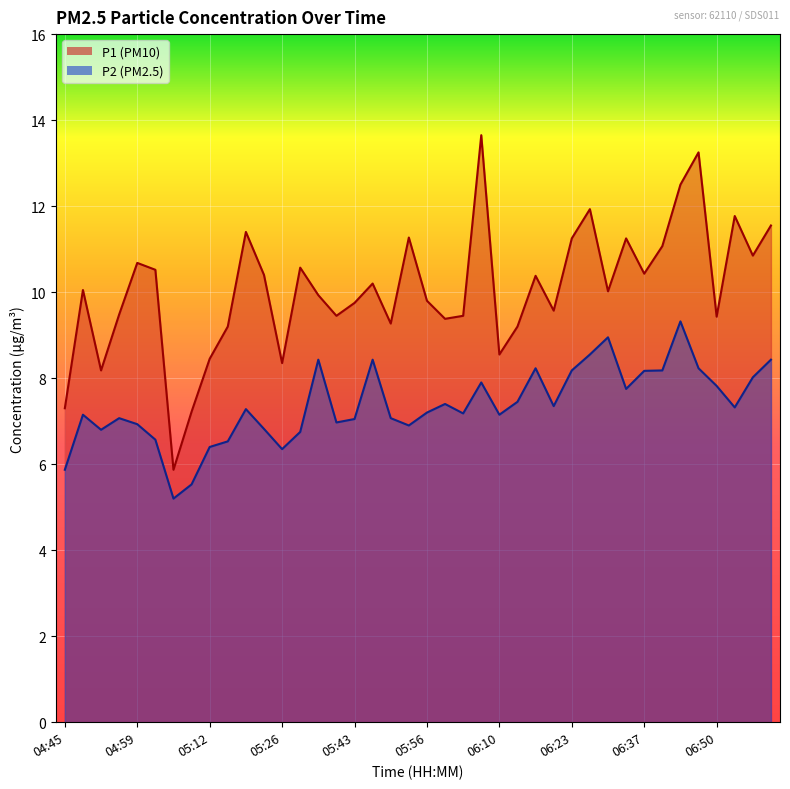

What is the smallest value displayed?

5.2